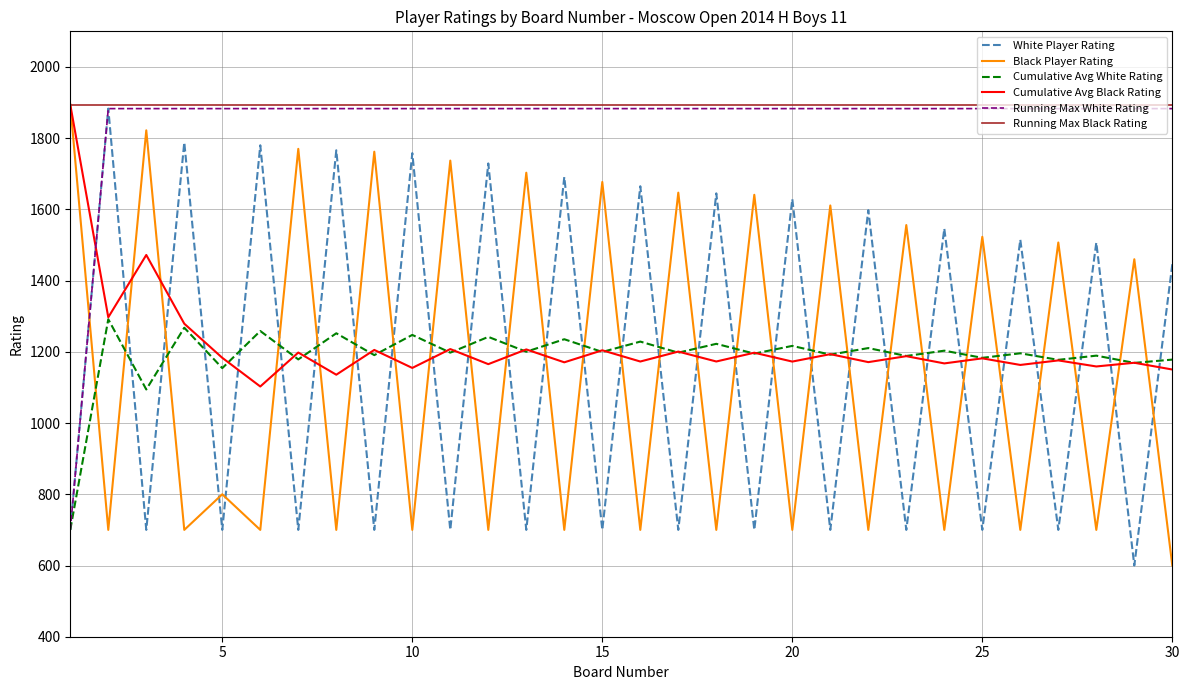

What is the lowest value of the Cumulative Avg White Rating series?

700.0